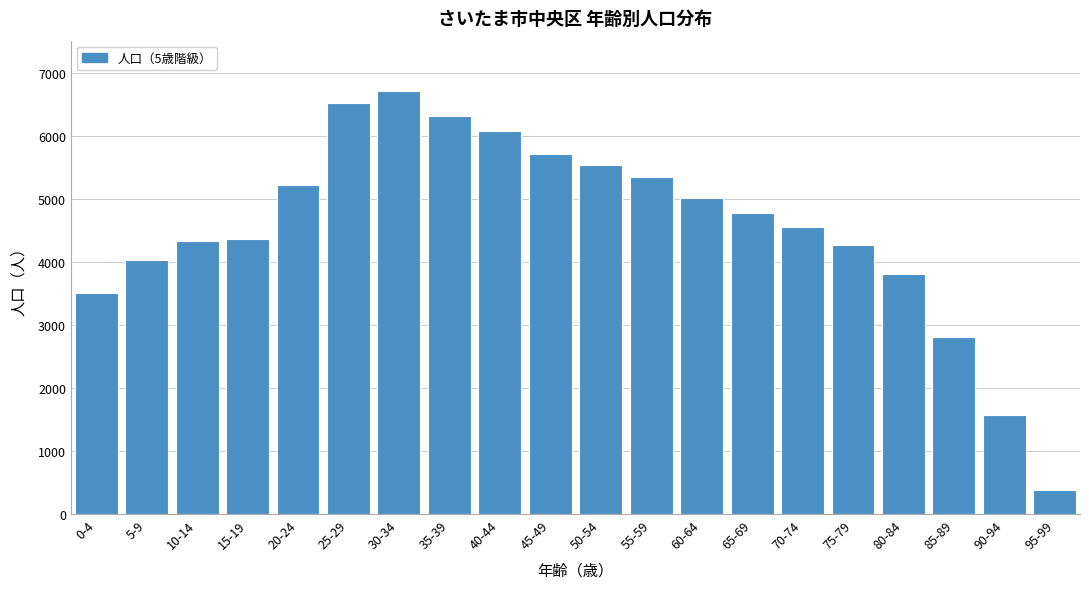

Reading left to right, list all the values displayed in this chart.

0-4=3502	5-9=4032	10-14=4332	15-19=4368	20-24=5216	25-29=6516	30-34=6708	35-39=6313	40-44=6081	45-49=5710	50-54=5535	55-59=5346	60-64=5011	65-69=4777	70-74=4551	75-79=4267	80-84=3813	85-89=2814	90-94=1570	95-99=380